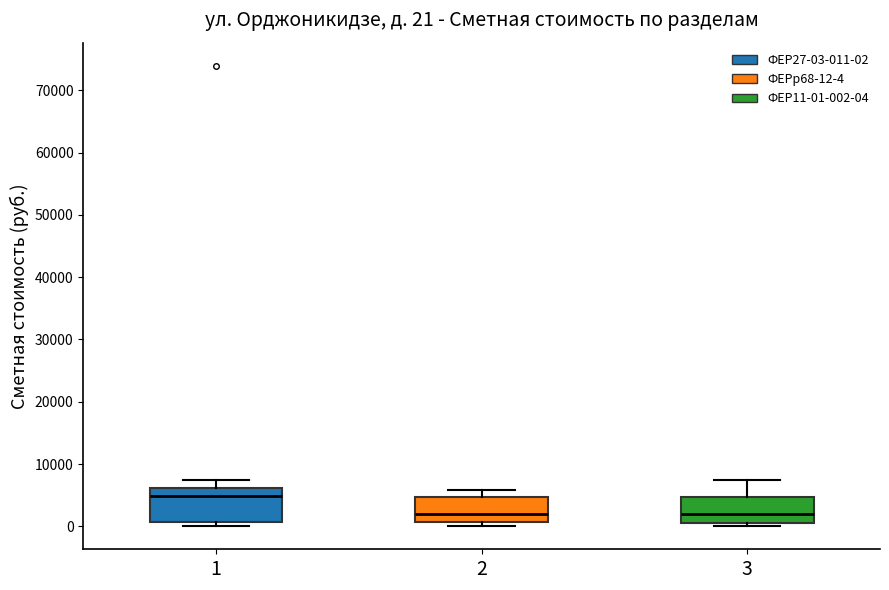

Which box is the tallest, from its lower edge to its upper edge?

1